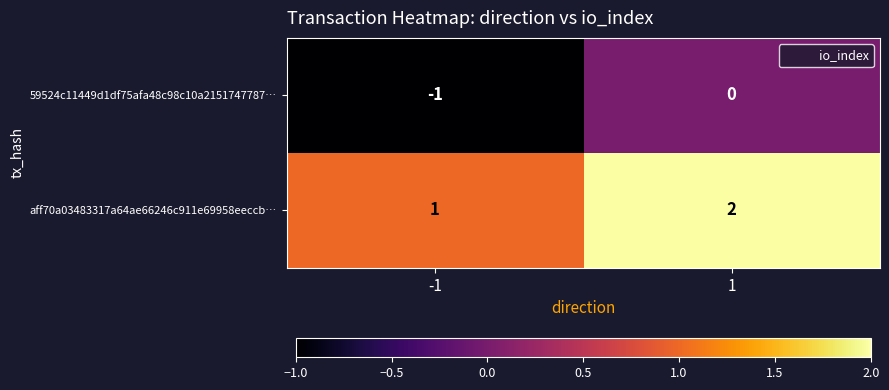

At which category is the sum across all series the highest?

1